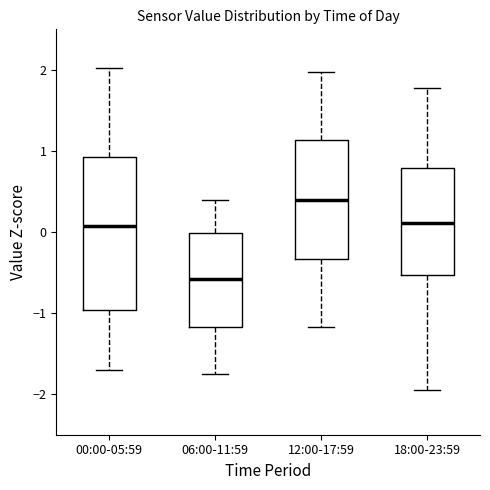

Which box has the lowest median line?

06:00-11:59